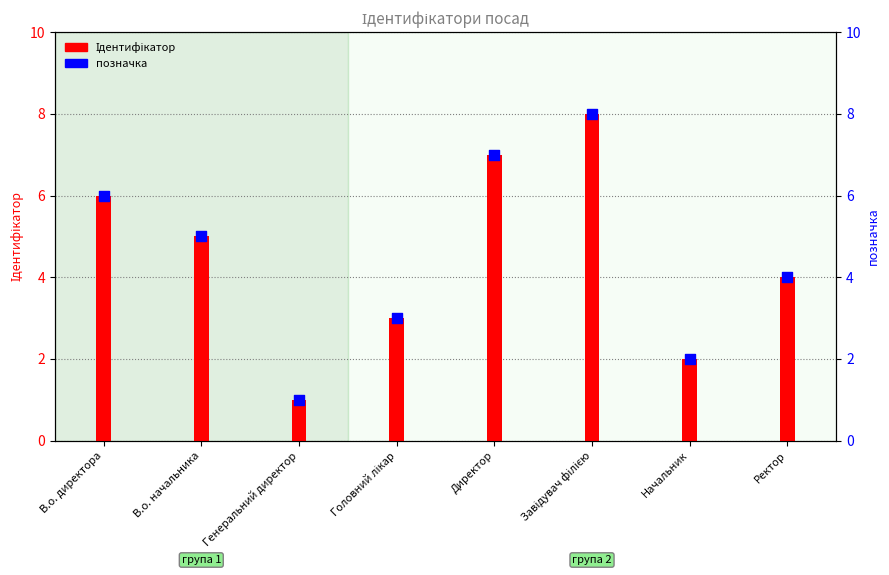

Which series has the largest total across all categories?

Ідентифікатор